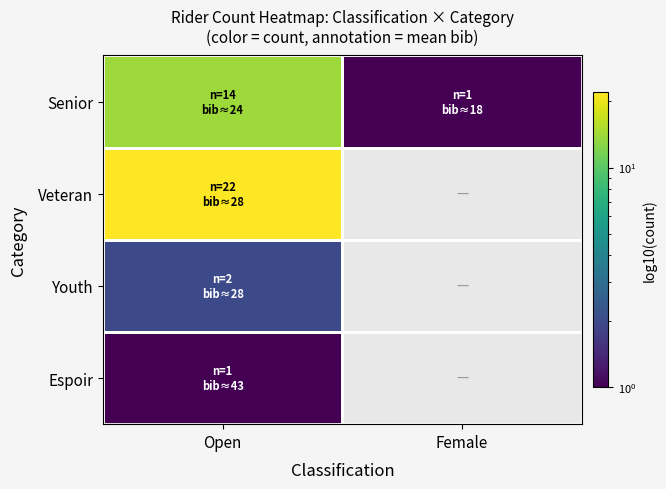

Where is Youth nearest to the value 2?

Open